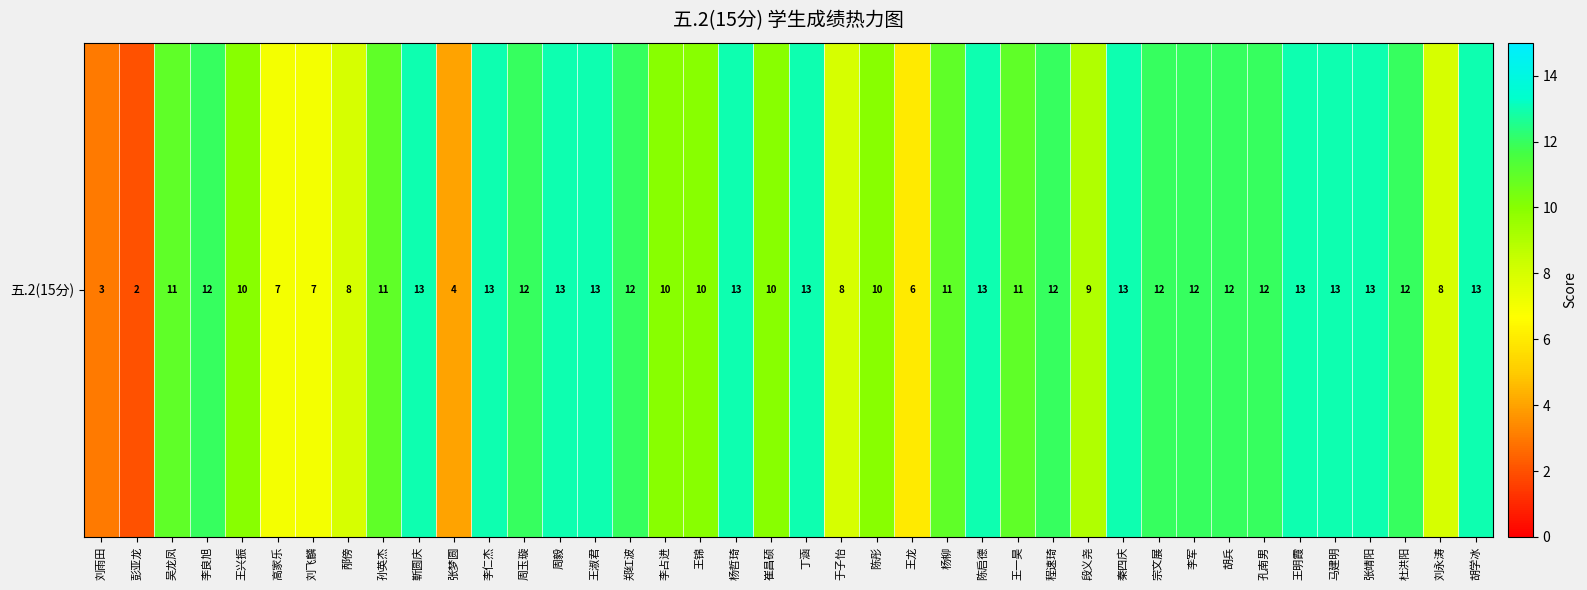

What is the maximum value shown in the chart?

13